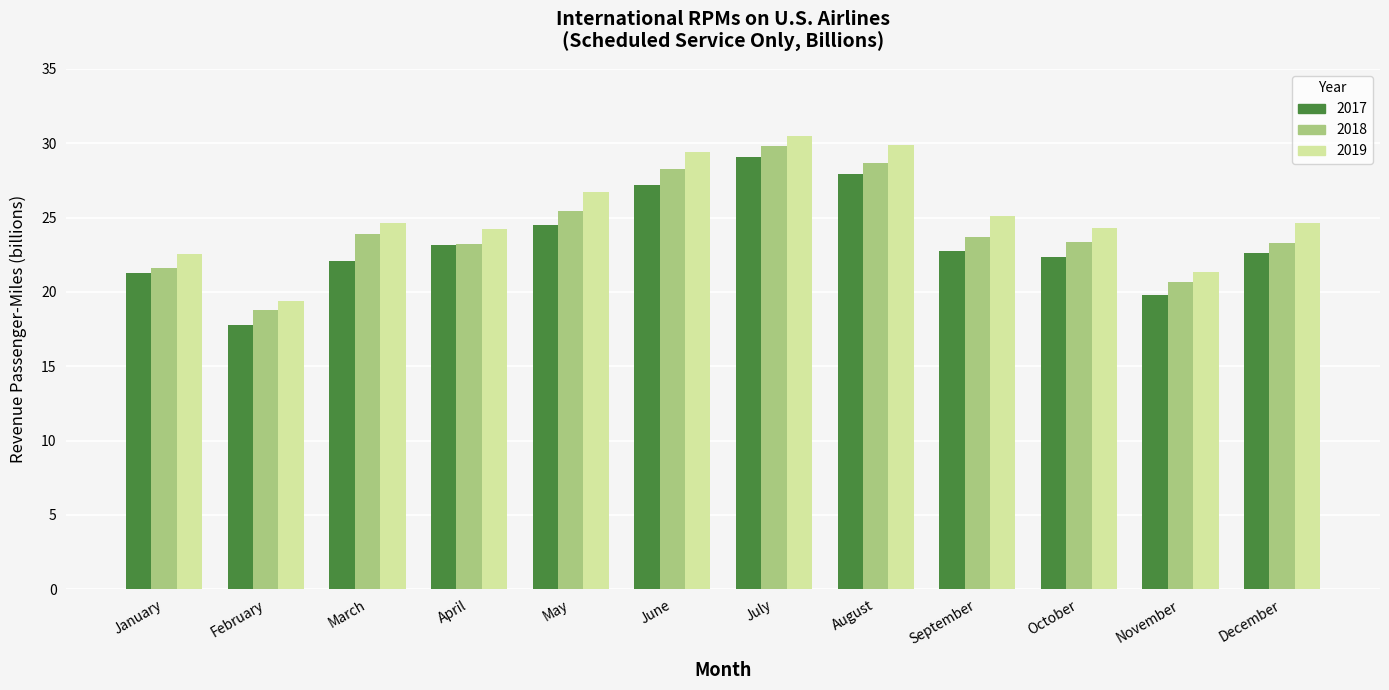

Rank the series by their maximum value, from lowest to highest.

2017, 2018, 2019